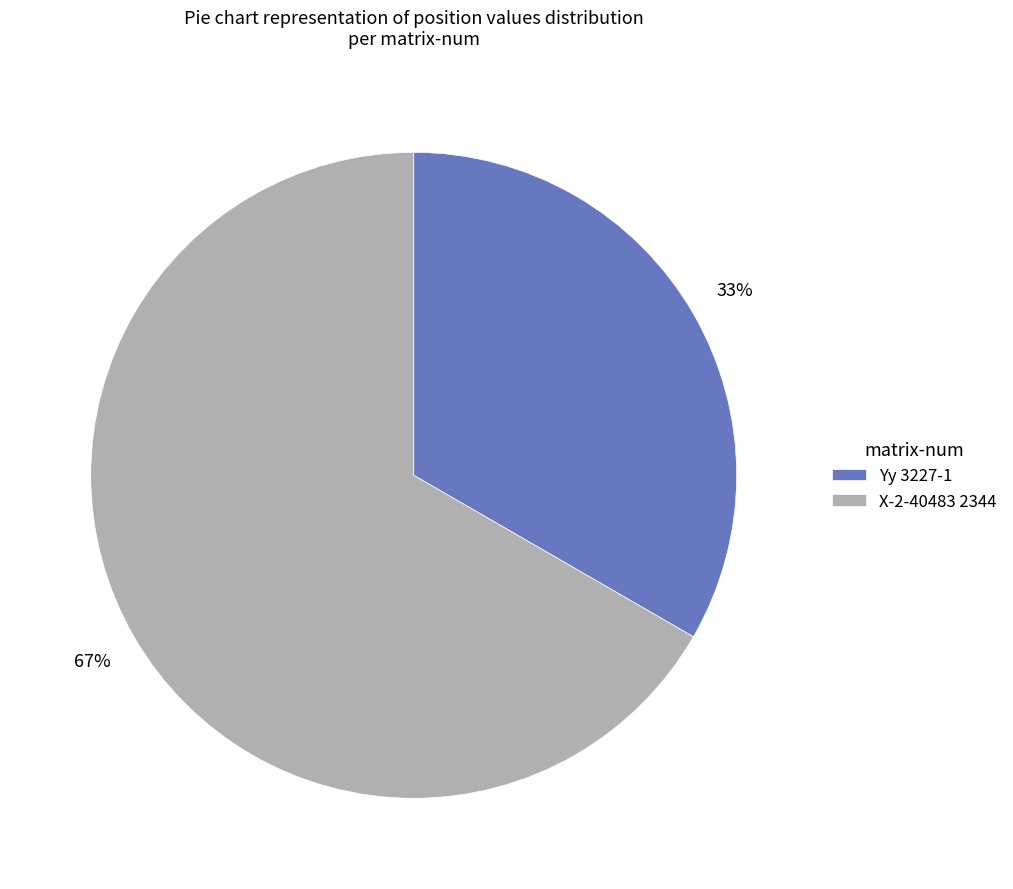

How many slices are in this pie chart?

2